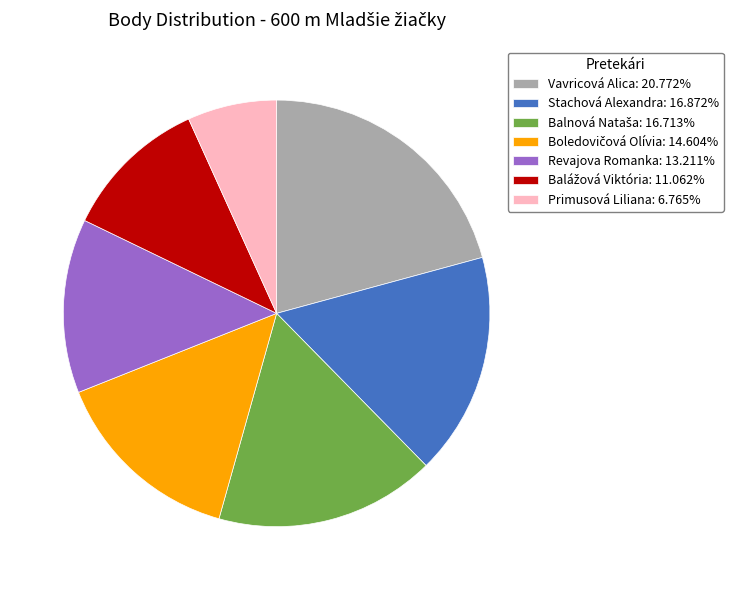

Approximately how many times larger is the value at Revajova Romanka: 13.211% compared to Primusová Liliana: 6.765%?

2.0